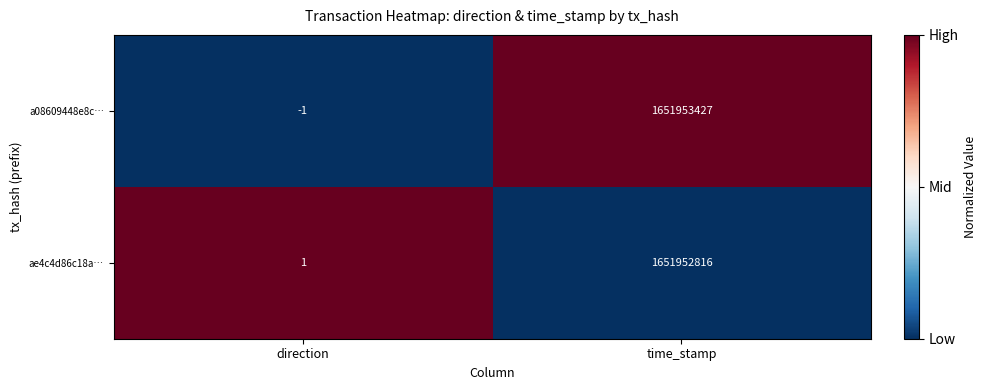

True or false: ae4c4d86c18a… has a value of 814564332 at time_stamp.

False